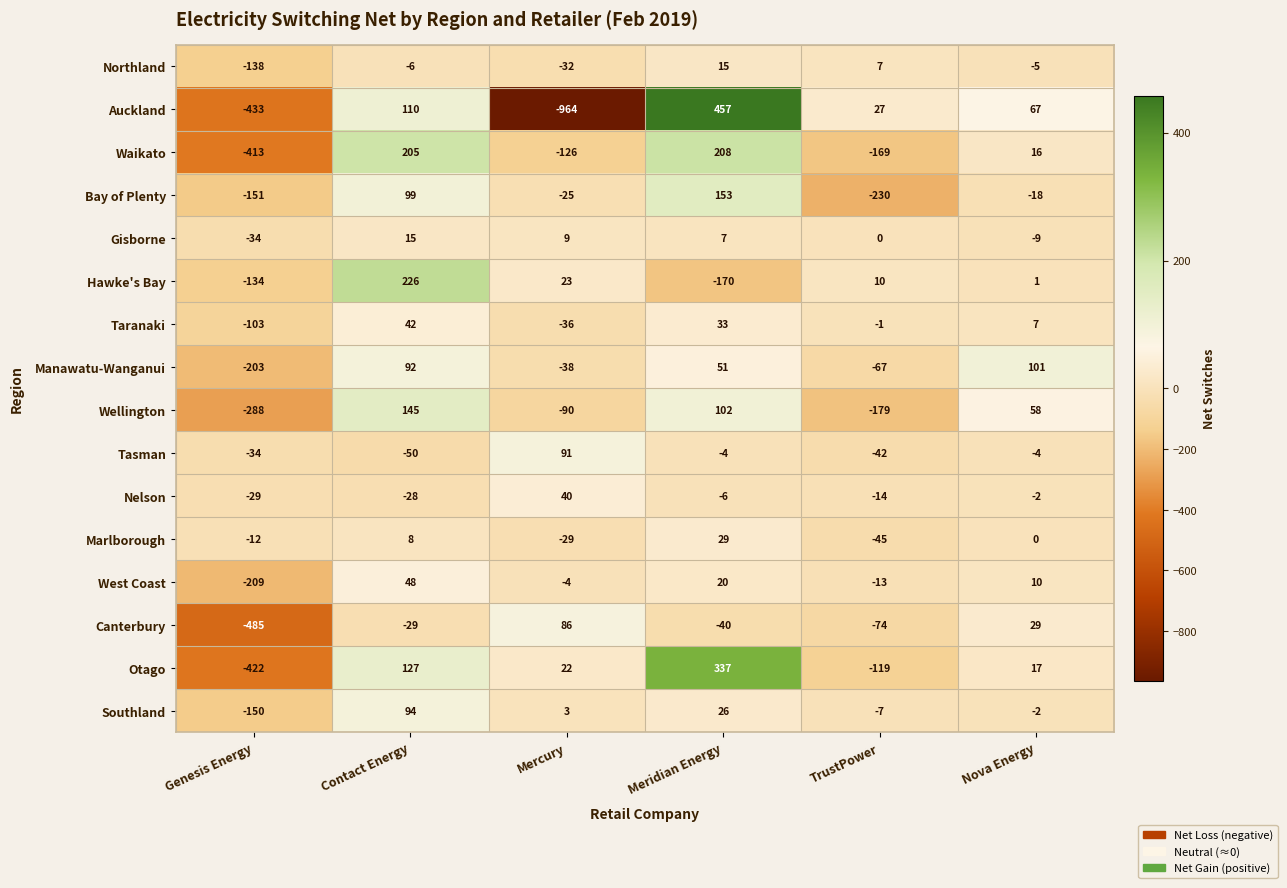

The value of Otago at TrustPower is -81. True or false?

False